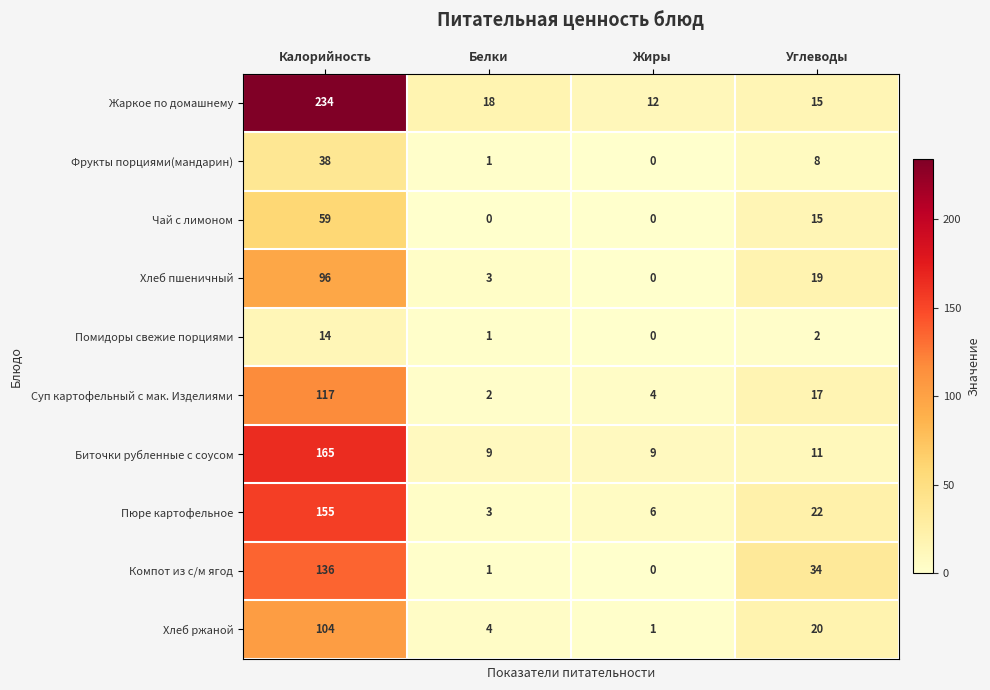

What is the difference between the highest and lowest values at Белки?

18